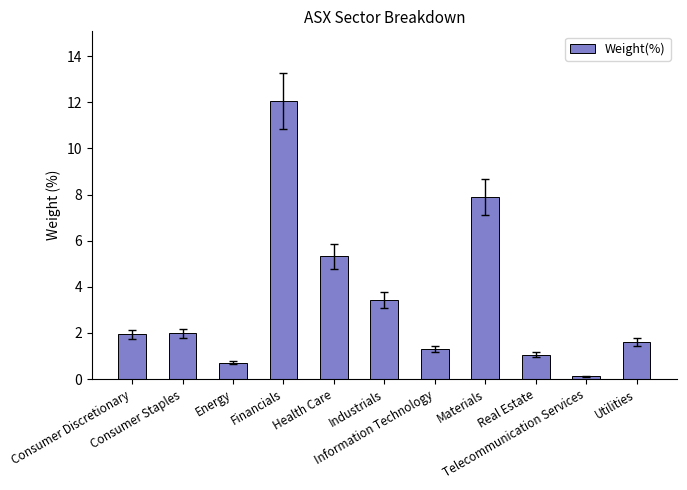

What is the sum of all values?

37.4